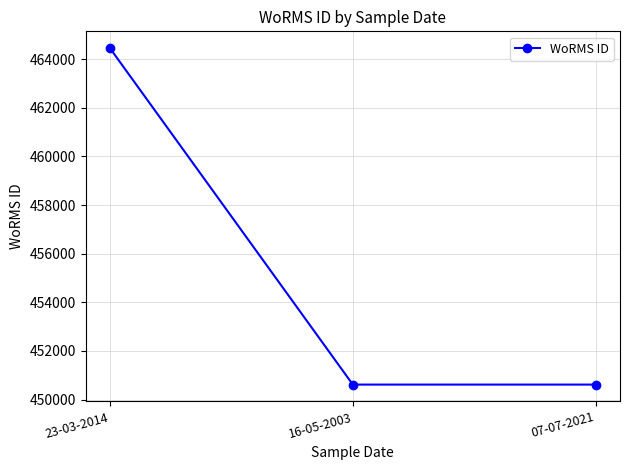

Reading right to left, what are all the values shown in this chart?

07-07-2021=450619	16-05-2003=450619	23-03-2014=464449